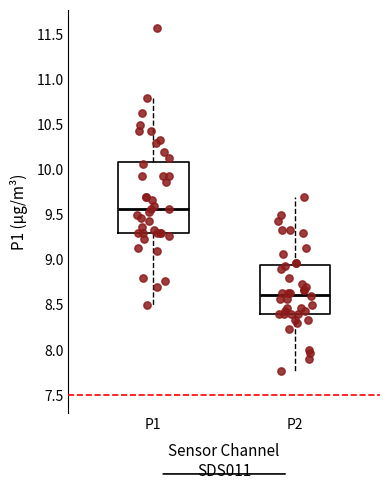

Which box has the lowest median line?

P2